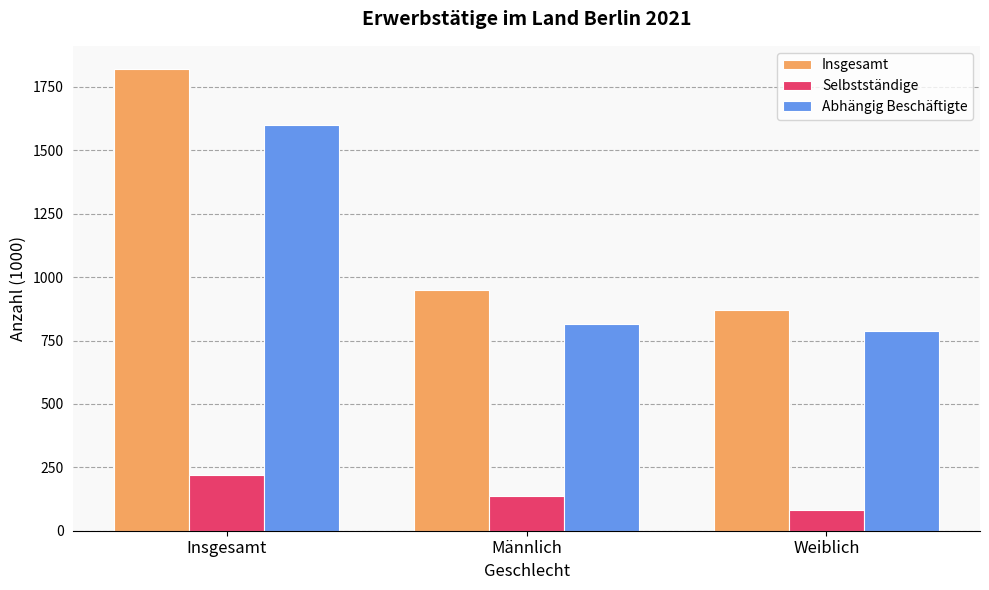

Reading left to right, extract all data points from this chart.

Insgesamt: 1820.8	950.9	869.9
Selbstständige: 218.2	136.4	81.8
Abhängig Beschäftigte: 1601.0	813.6	787.4